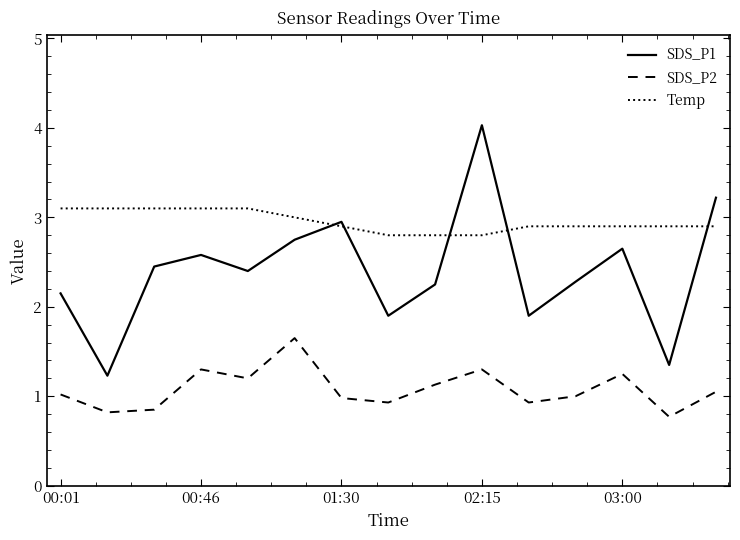

True or false: SDS_P1 and SDS_P2 intersect in this chart.

False